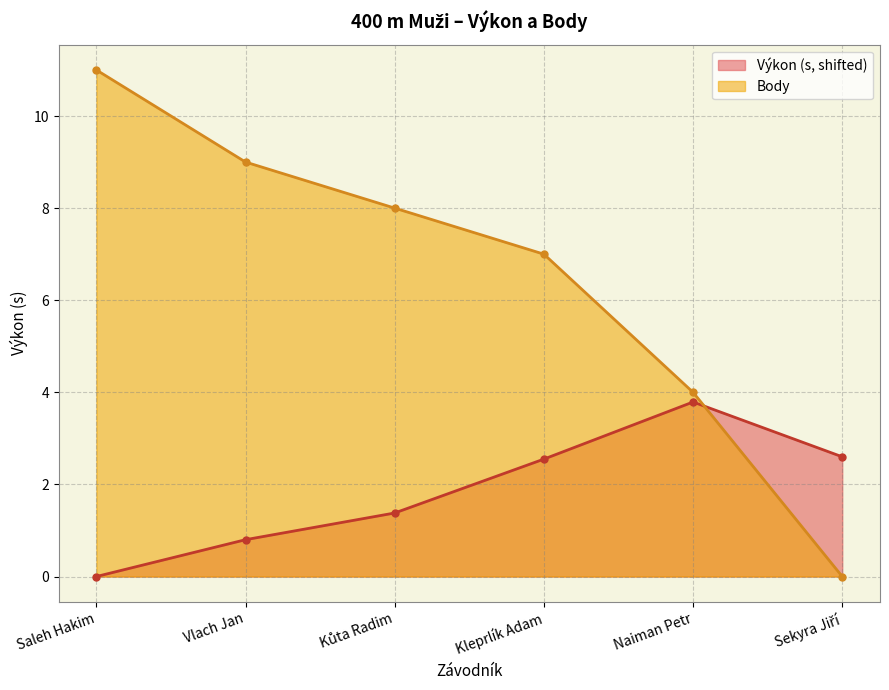

What is the difference between the Body values at Vlach Jan and Saleh Hakim?

2.0